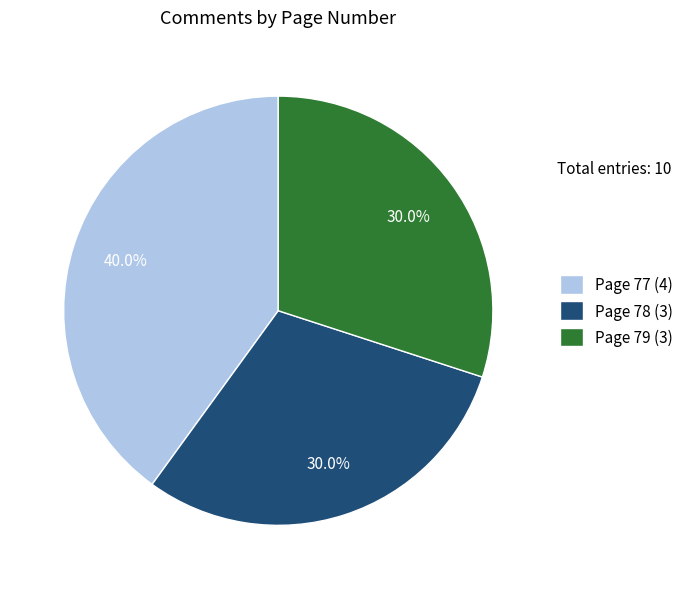

What is the total percentage of Page 79 (3) and Page 78 (3)?

60.0%